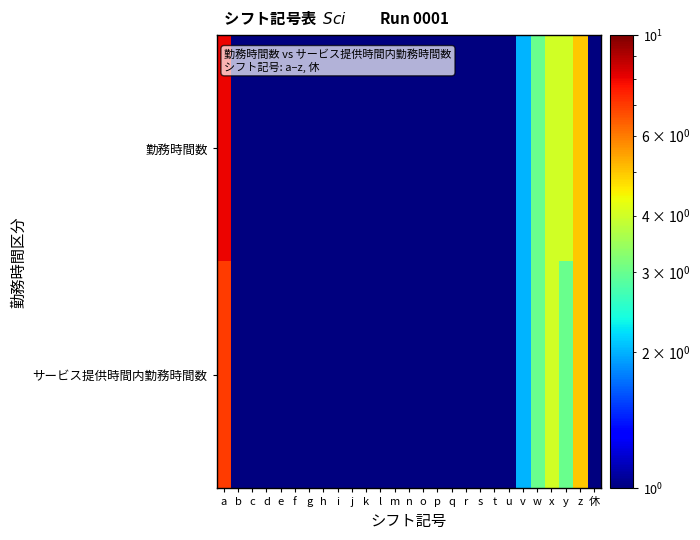

How many distinct data groups are displayed?

2